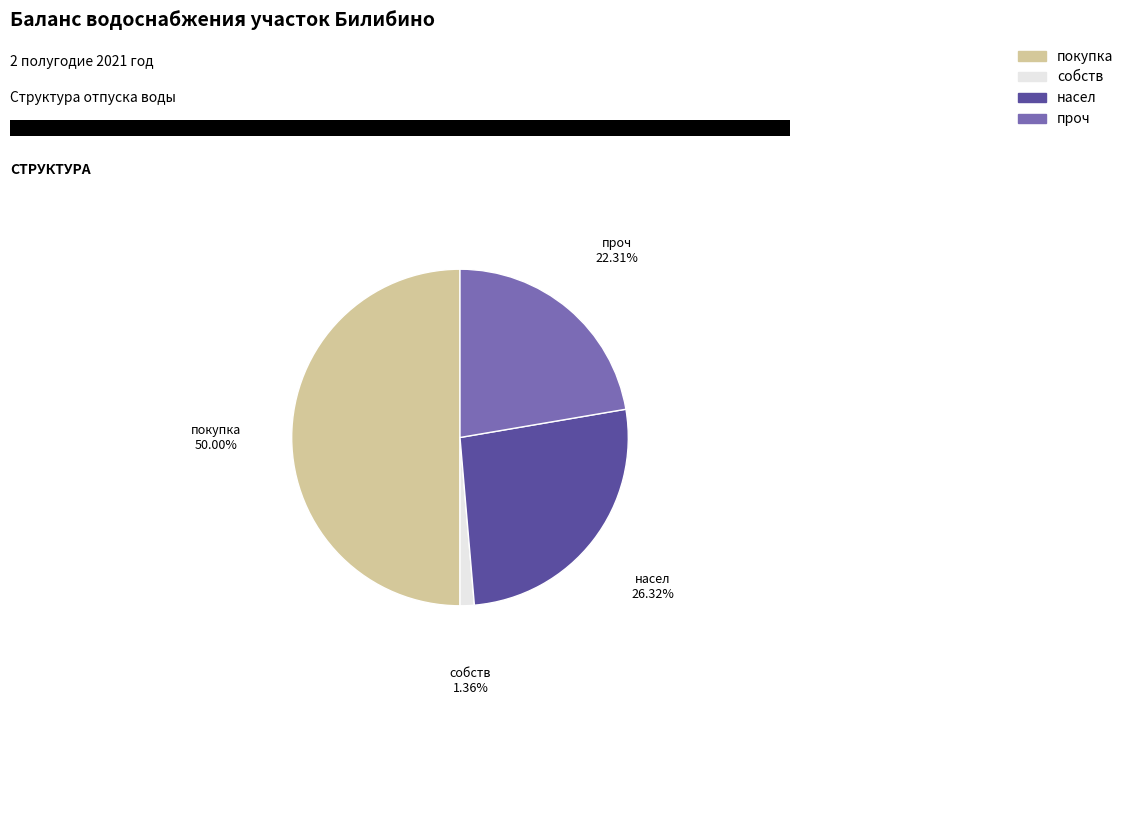

Count the number of slices in the pie.

4